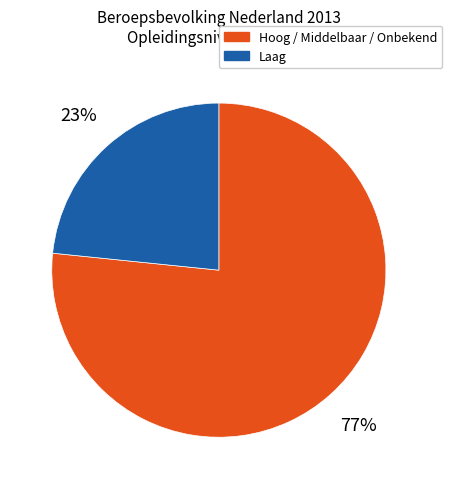

Do Laag and Hoog / Middelbaar / Onbekend together represent more than half of the pie?

Yes